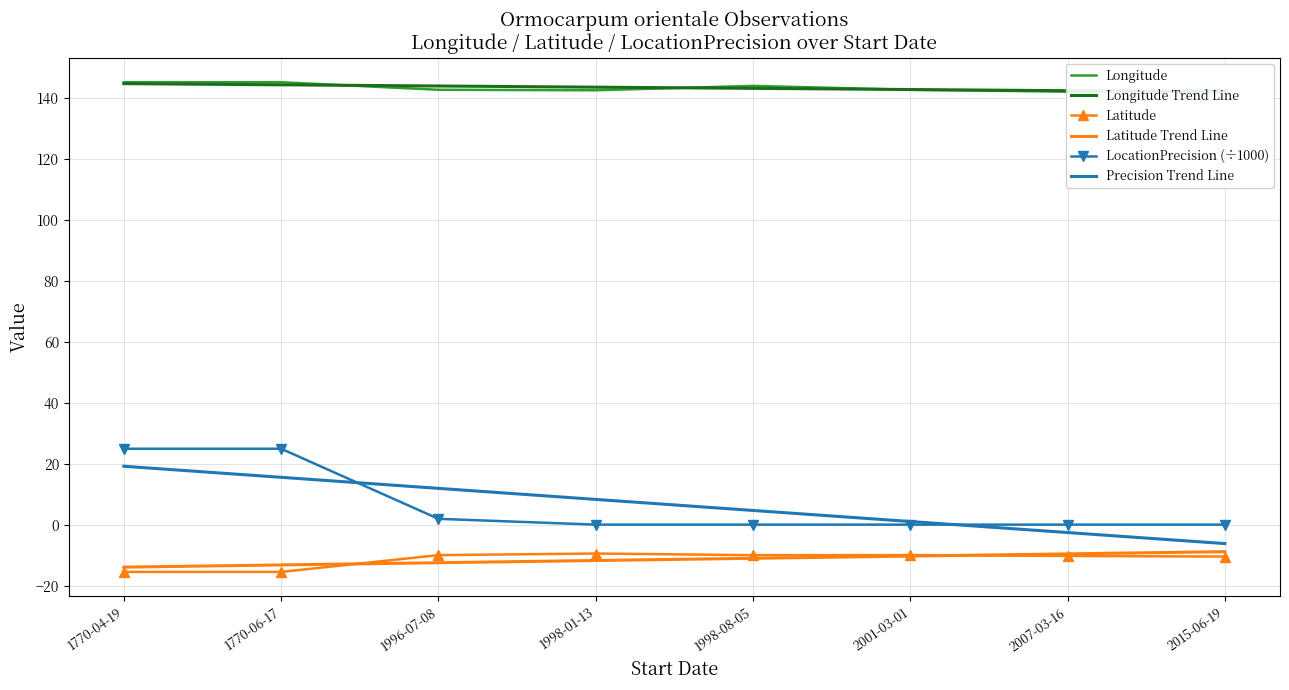

Reading right to left, extract all data points from this chart.

Longitude: 2015-06-19=142.6	2007-03-16=142.2	2001-03-01=142.8	1998-08-05=144.1	1998-01-13=142.6	1996-07-08=142.8	1770-06-17=145.3	1770-04-19=145.3
Longitude Trend Line: 2015-06-19=142.1	2007-03-16=142.5	2001-03-01=142.9	1998-08-05=143.2	1998-01-13=143.6	1996-07-08=144.0	1770-06-17=144.4	1770-04-19=144.8
Latitude: 2015-06-19=-10.4	2007-03-16=-10.2	2001-03-01=-9.9	1998-08-05=-9.9	1998-01-13=-9.4	1996-07-08=-9.9	1770-06-17=-15.4	1770-04-19=-15.4
Latitude Trend Line: 2015-06-19=-8.8	2007-03-16=-9.5	2001-03-01=-10.2	1998-08-05=-10.9	1998-01-13=-11.7	1996-07-08=-12.4	1770-06-17=-13.1	1770-04-19=-13.9
LocationPrecision (÷1000): 2015-06-19=0.1	2007-03-16=0.1	2001-03-01=0.1	1998-08-05=0.1	1998-01-13=0.1	1996-07-08=2.0	1770-06-17=25.0	1770-04-19=25.0
Precision Trend Line: 2015-06-19=-6.1	2007-03-16=-2.5	2001-03-01=1.1	1998-08-05=4.8	1998-01-13=8.4	1996-07-08=12.0	1770-06-17=15.6	1770-04-19=19.2